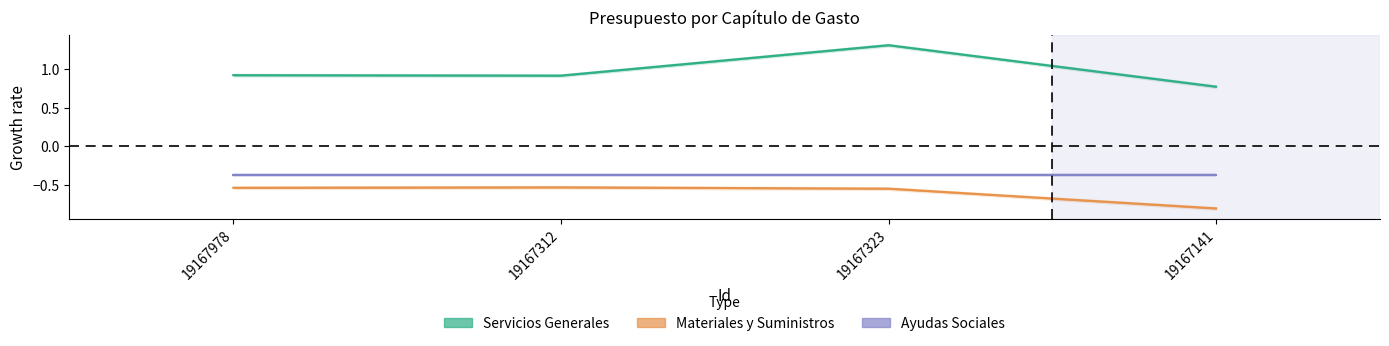

At which label does Servicios Generales reach its minimum?

19167141